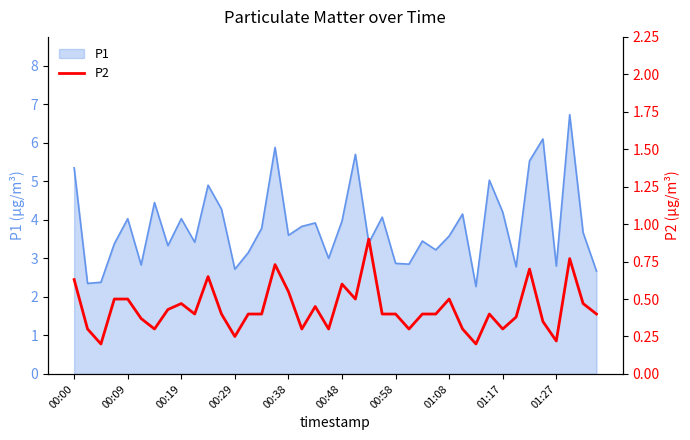

The value of P1 at 01:17 is 4.2. True or false?

True